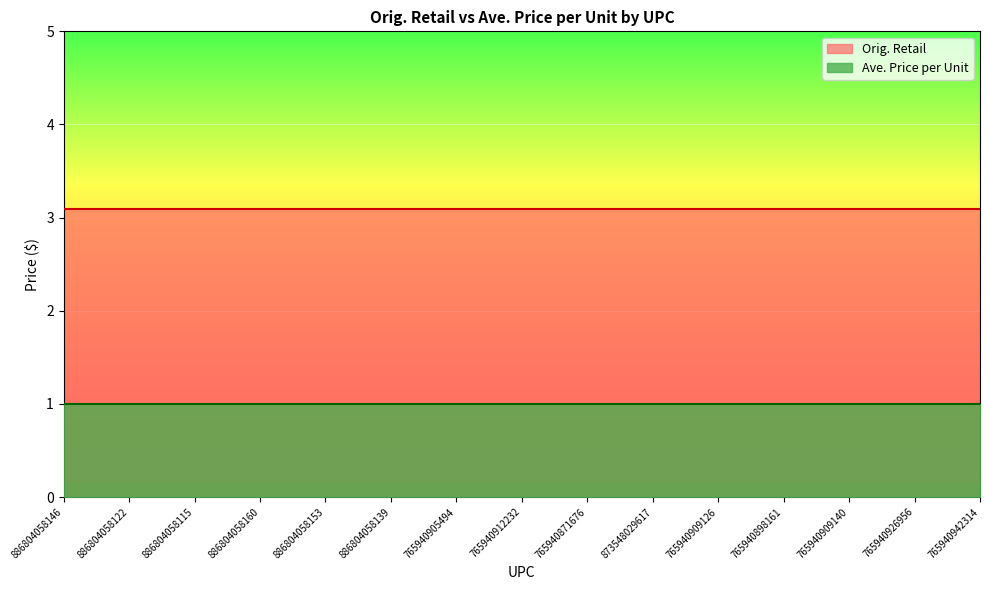

Which series has the widest spread of values?

Orig. Retail